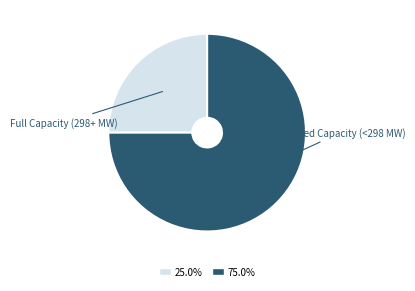

What is the ratio of the value at Reduced Capacity (<298 MW) to the value at Full Capacity (298+ MW)?

3.0